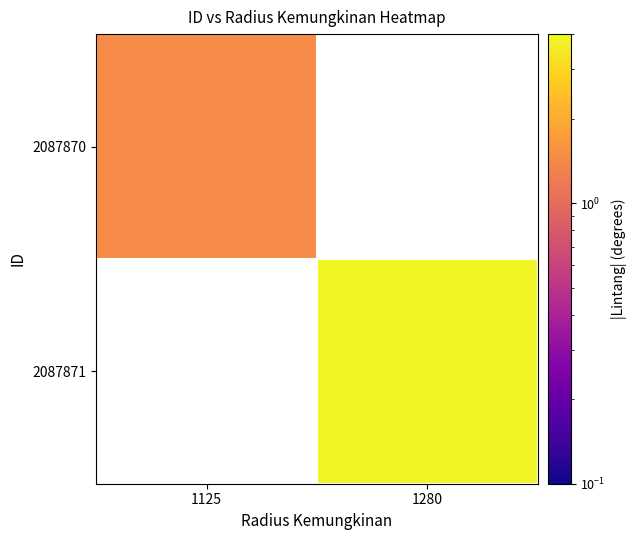

Which label corresponds to the smallest value in the chart?

1125